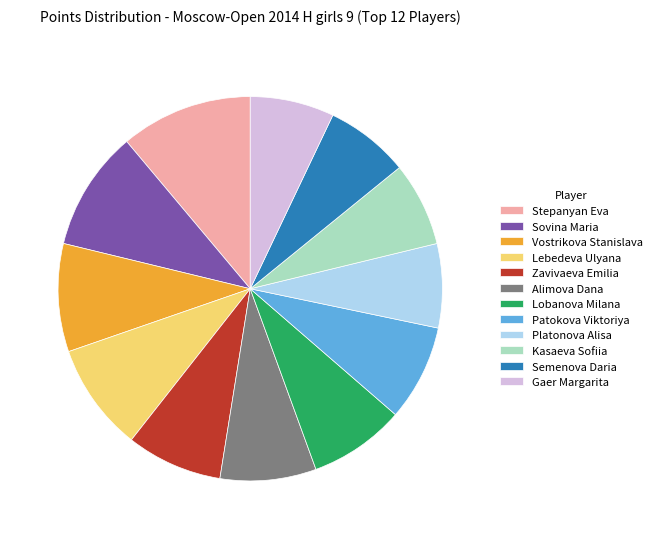

The Semenova Daria slice represents 21% of the pie. True or false?

False